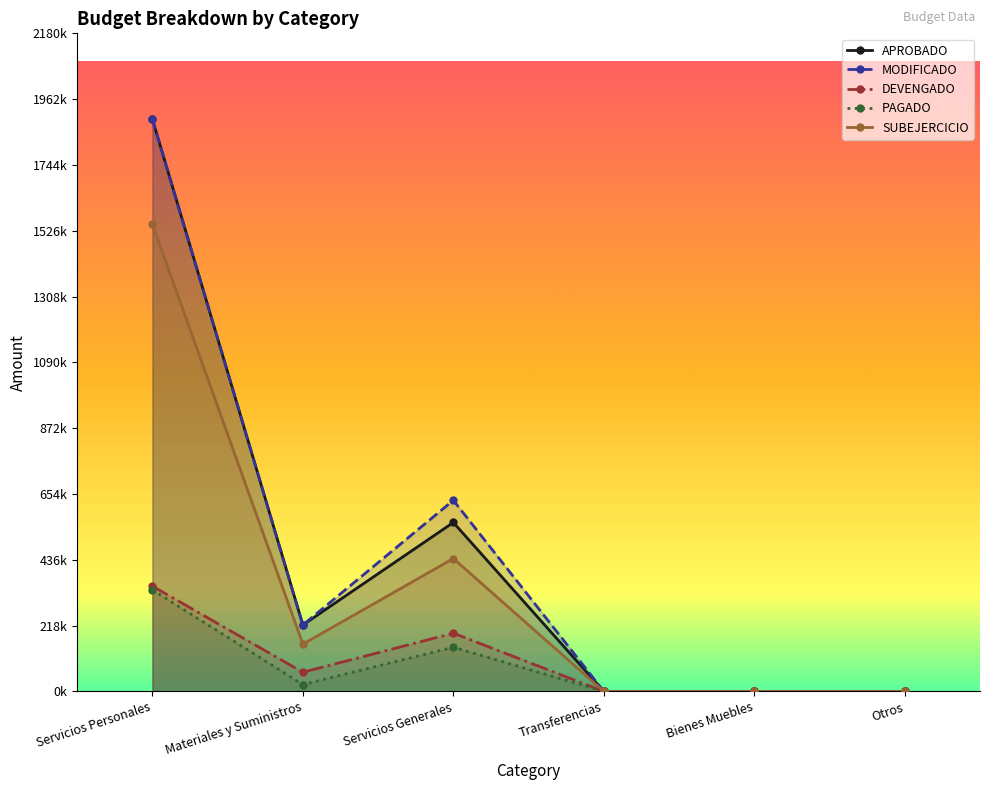

What is the sum of all DEVENGADO values?

604980.3